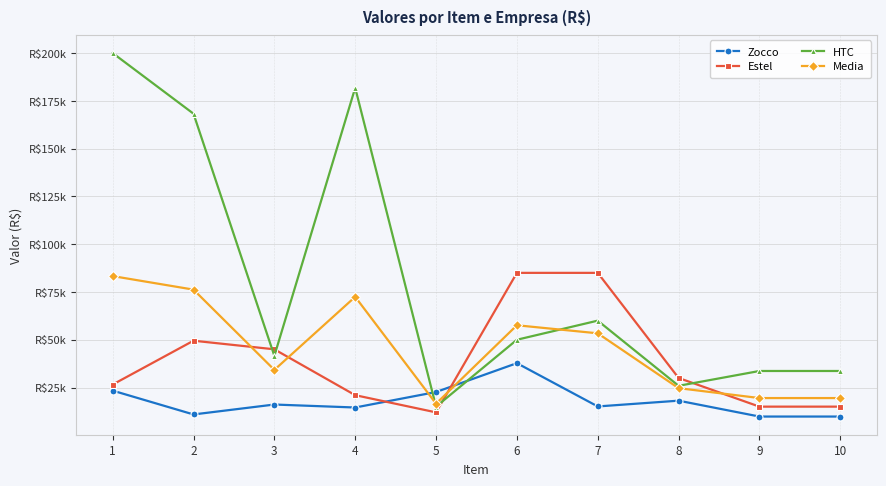

What are all the series names shown in the legend?

Zocco, Estel, HTC, Media